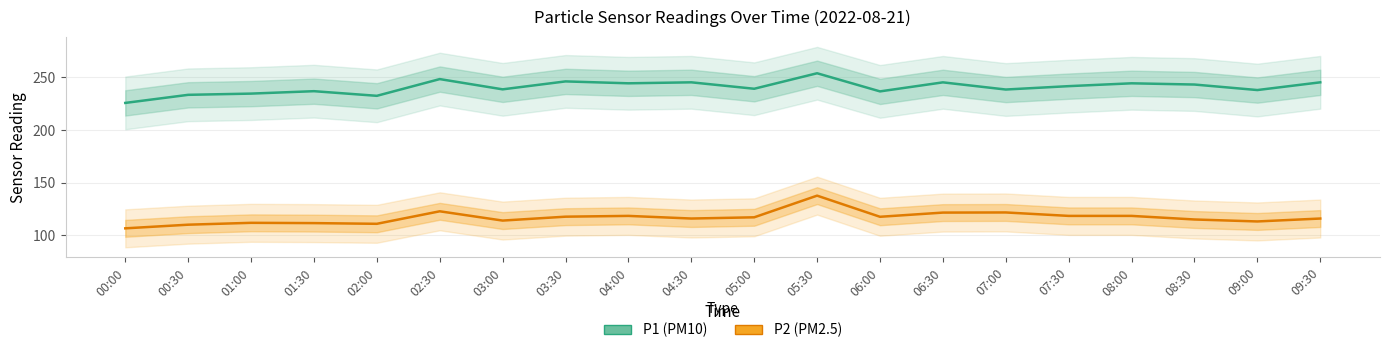

In P2 (PM2.5), how many points are higher than both neighbors (excluding endpoints)?

5